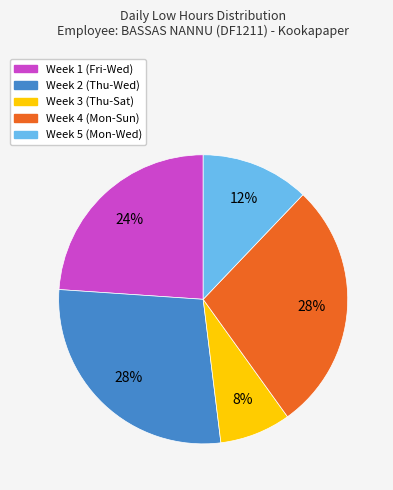

To the nearest percent, what is the average slice percentage?

20%